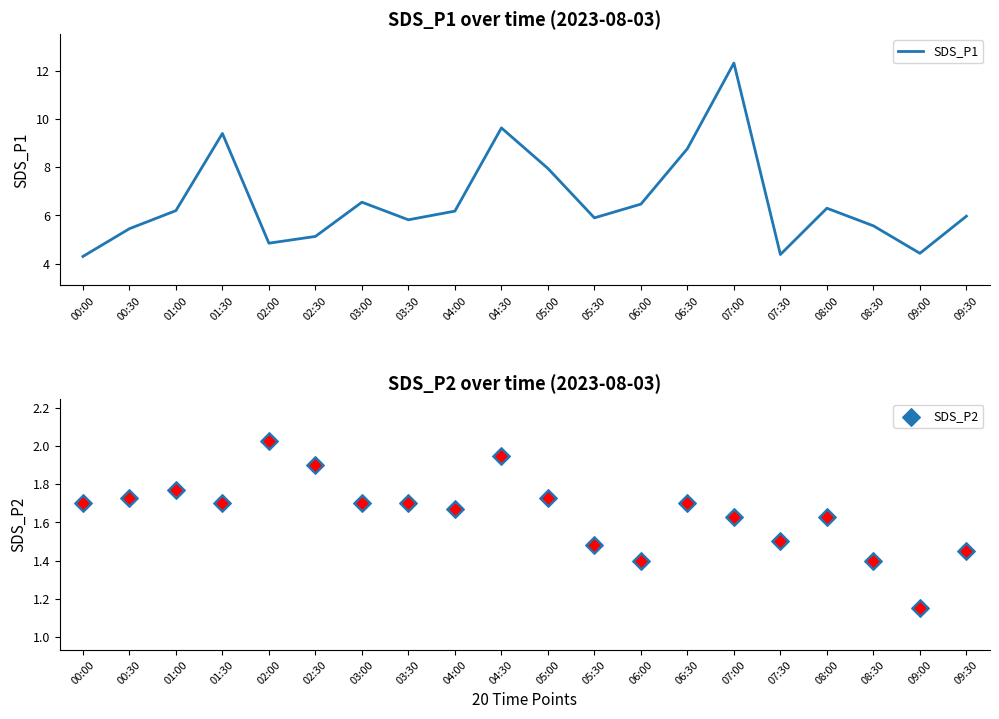

Which series has the largest Y range (max minus min)?

SDS_P1